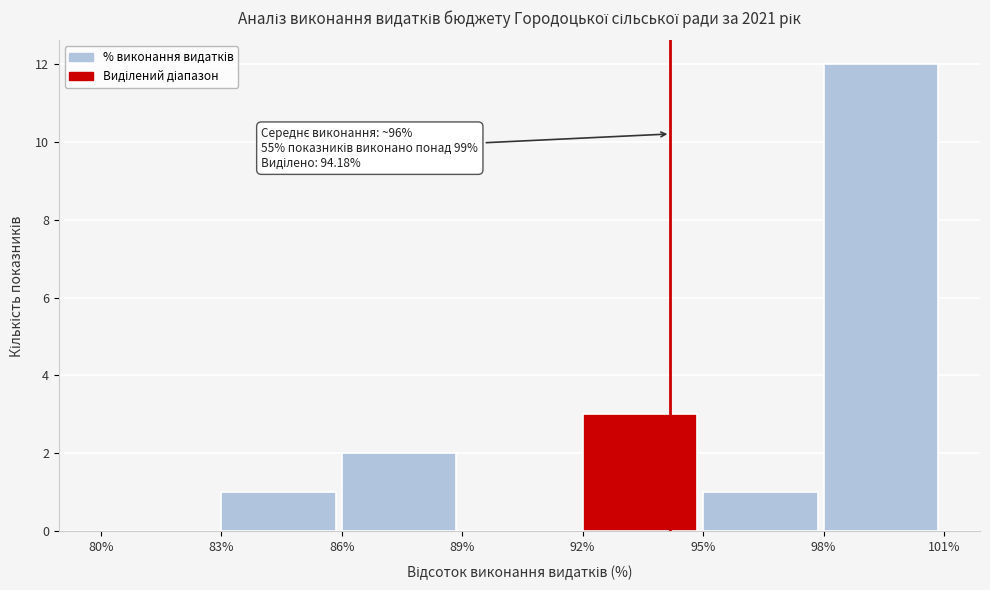

Over which range of the x-axis is the bar tallest?

98% to 101%